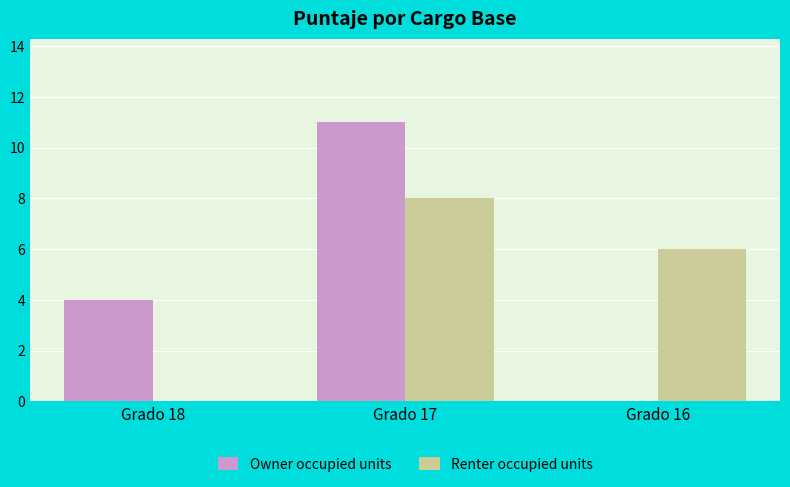

Reading left to right, transcribe all the data shown in this chart.

Owner occupied units: Grado 18=4	Grado 17=11	Grado 16=0
Renter occupied units: Grado 18=0	Grado 17=8	Grado 16=6